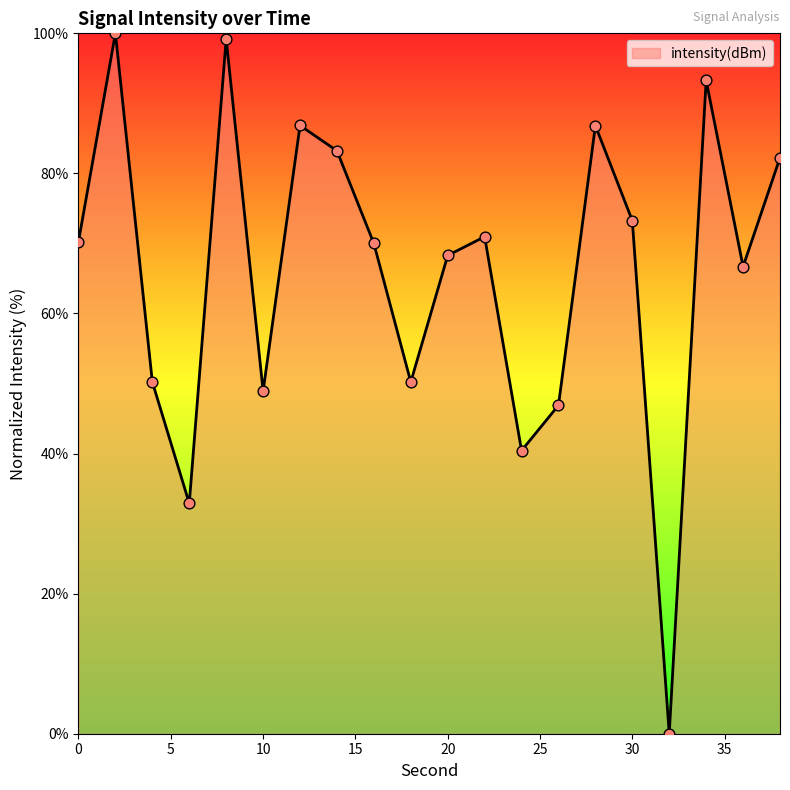

What is the maximum value shown in the chart?

100.0